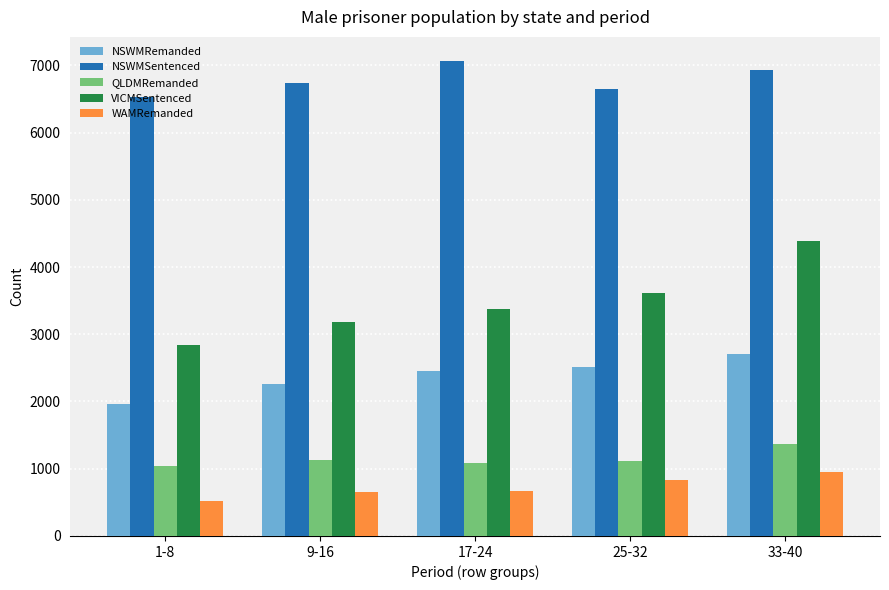

What is the average value of the VICMSentenced series?

3482